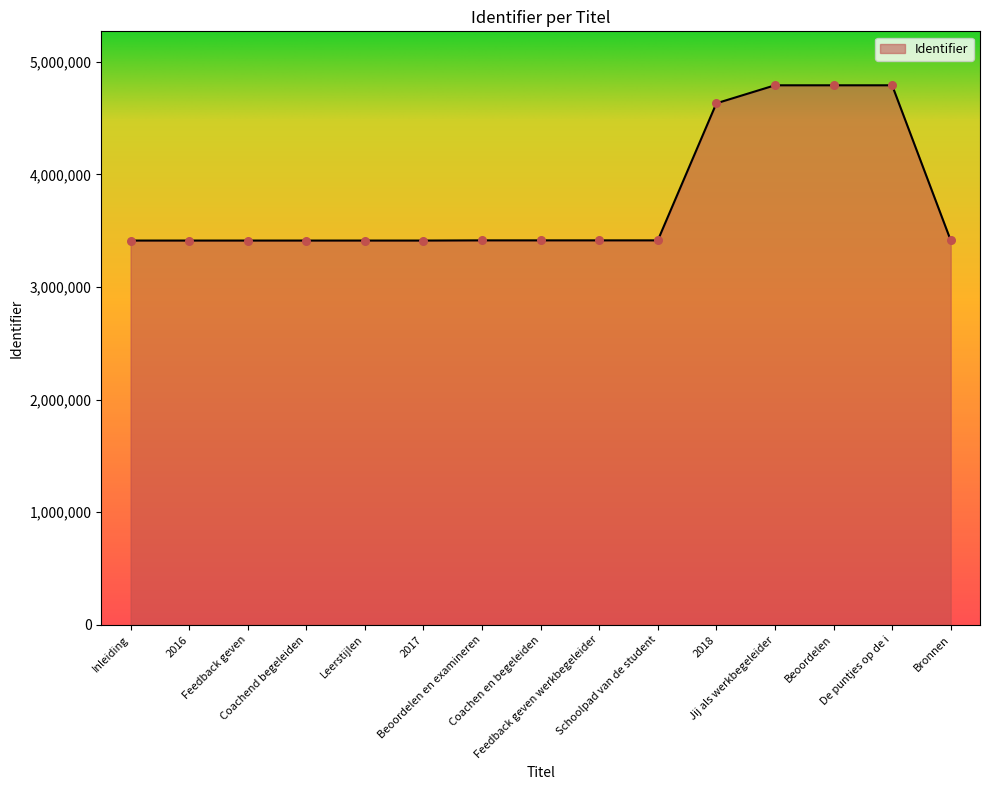

Between Coachend begeleiden and Jij als werkbegeleider, which is larger?

Jij als werkbegeleider